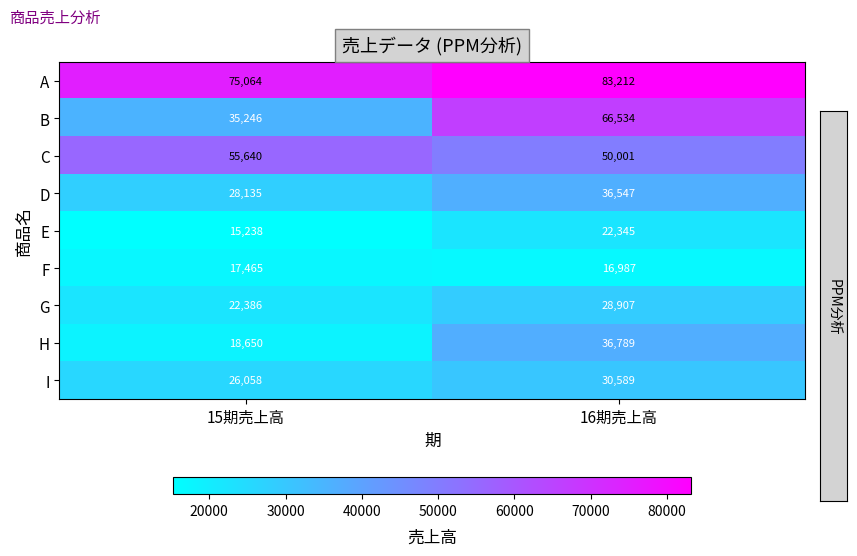

Which series has the largest range (max minus min)?

B